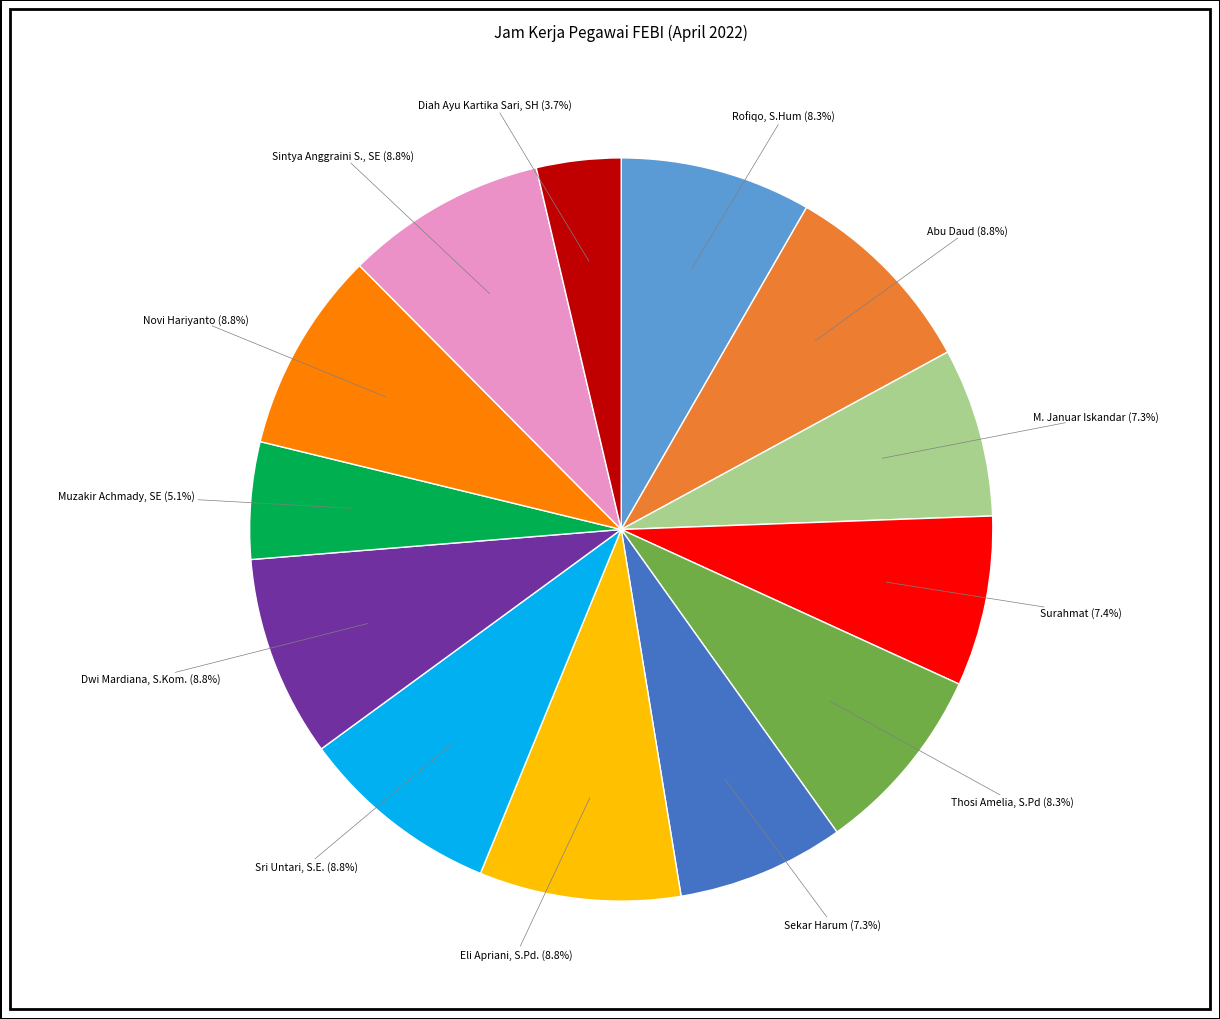

Is there a majority slice in this chart?

No